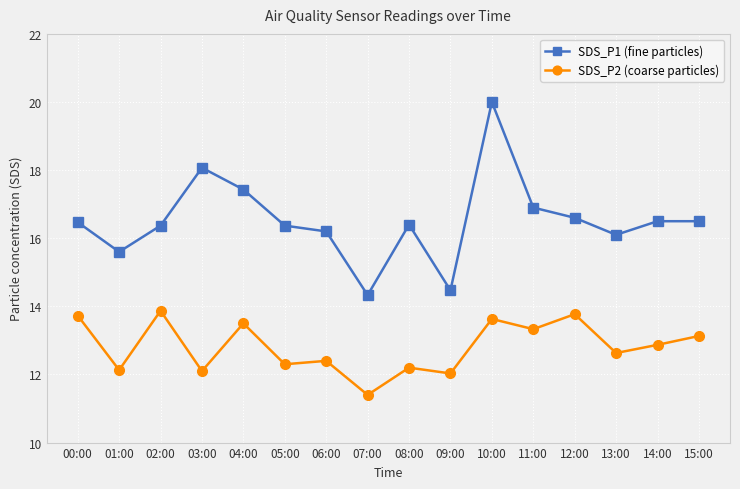

At which category is the sum across all series the highest?

10:00